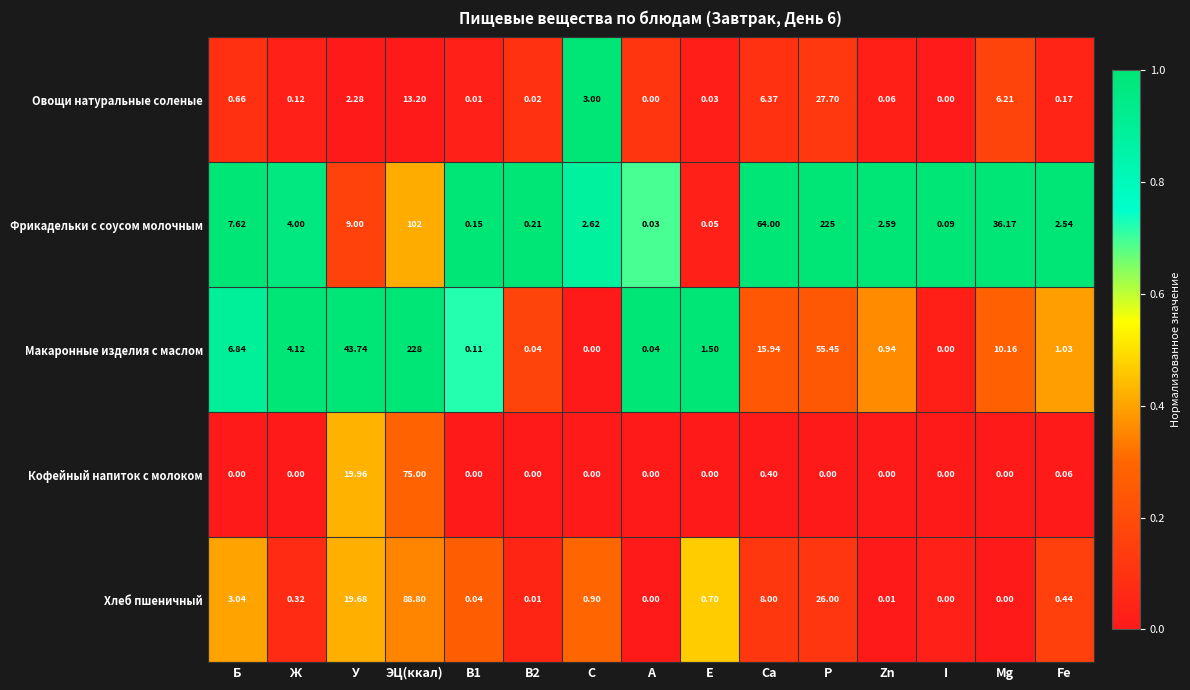

Which series changed the most between Ж and I?

Макаронные изделия с маслом